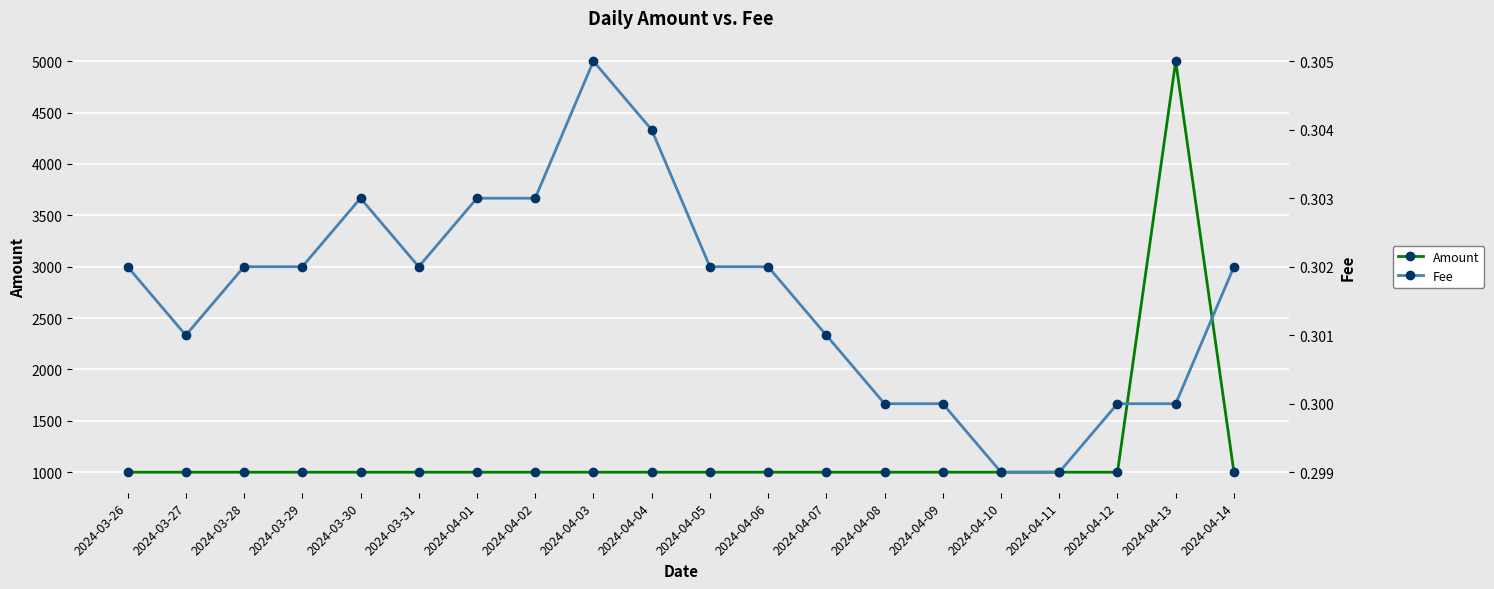

Which series has the largest total across all categories?

Amount